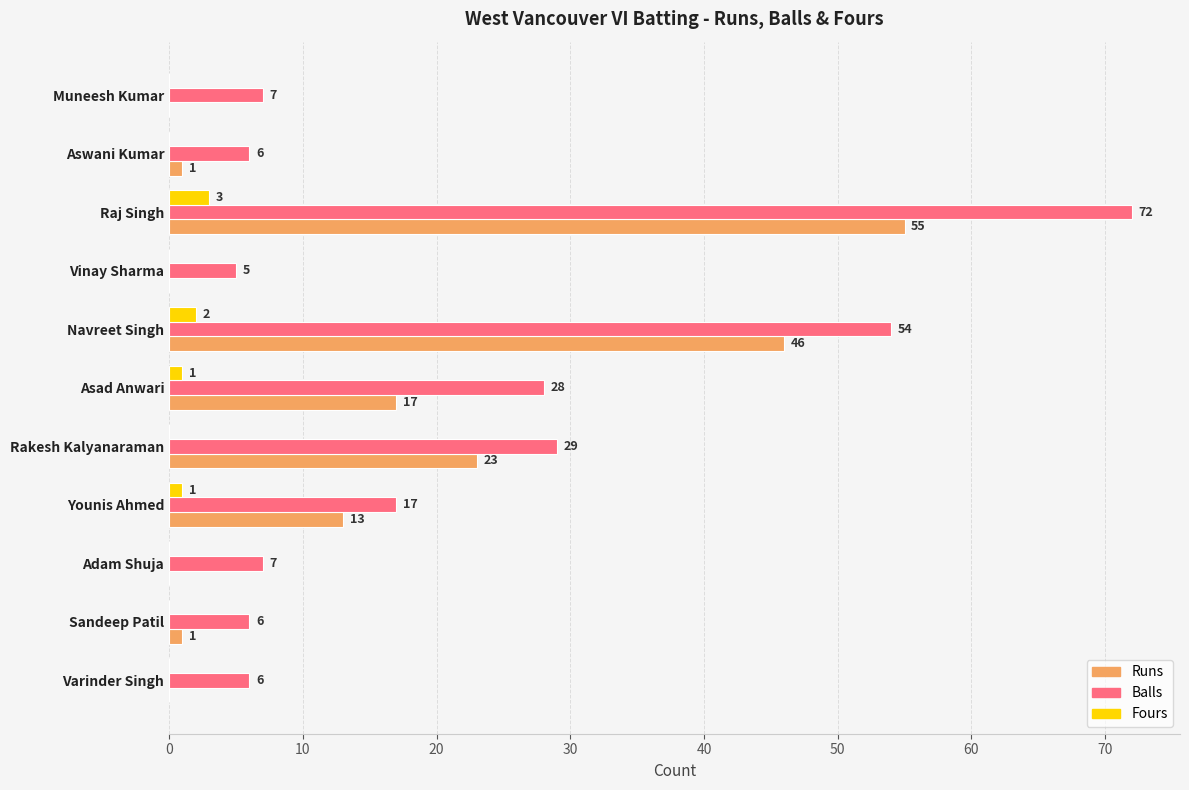

The Runs series shows 17 at Asad Anwari. True or false?

True